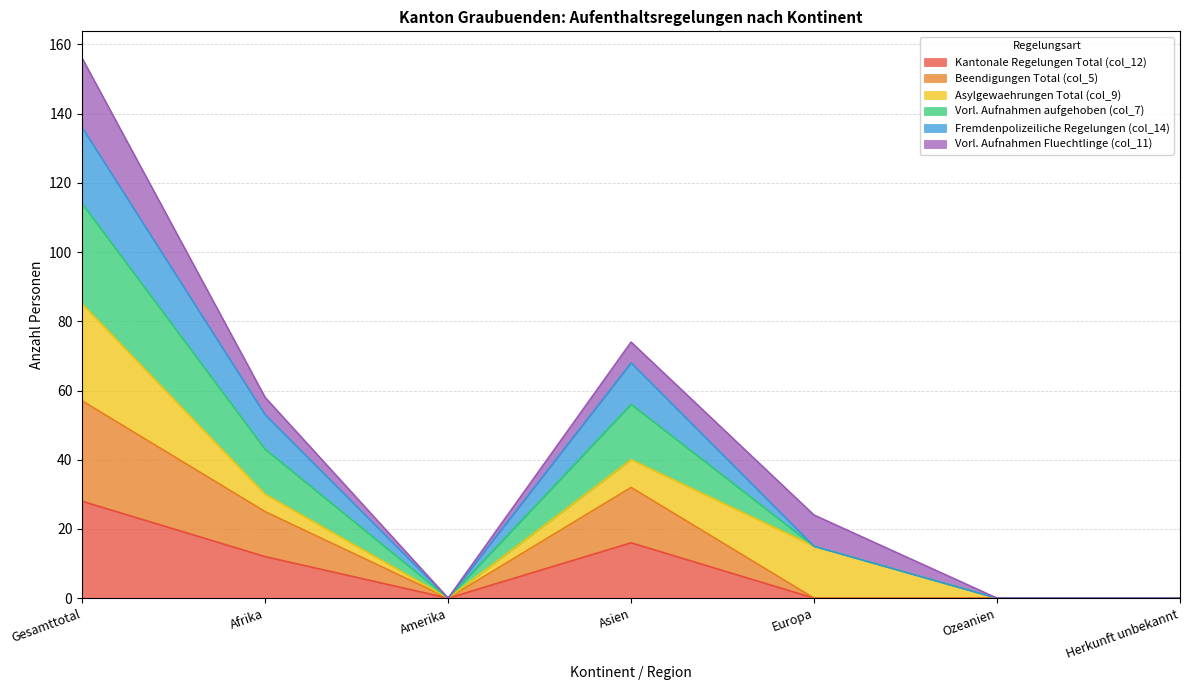

Which series has the largest total across all categories?

Vorl. Aufnahmen aufgehoben (col_7)